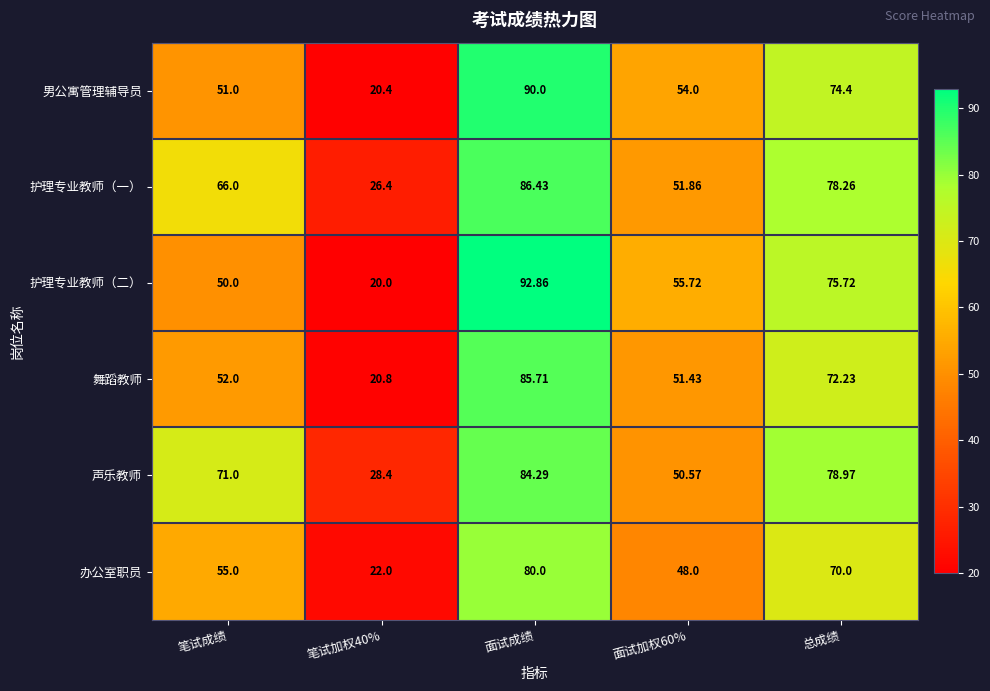

Which category has the highest value in the 护理专业教师（一） series?

面试成绩